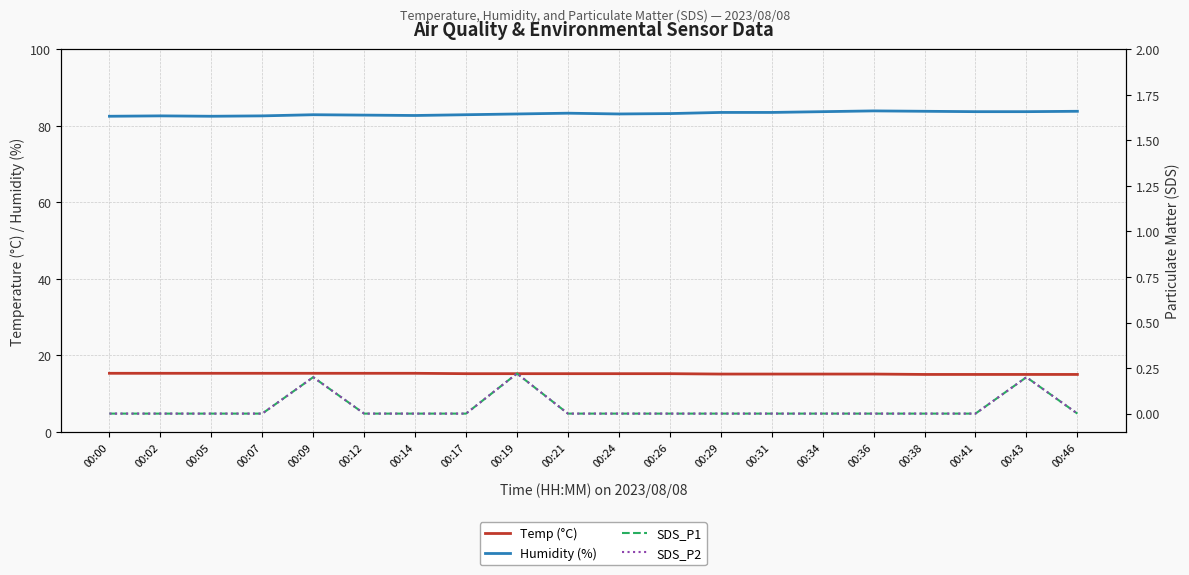

True or false: Temp (°C) has more than 0 interior local peaks.

False